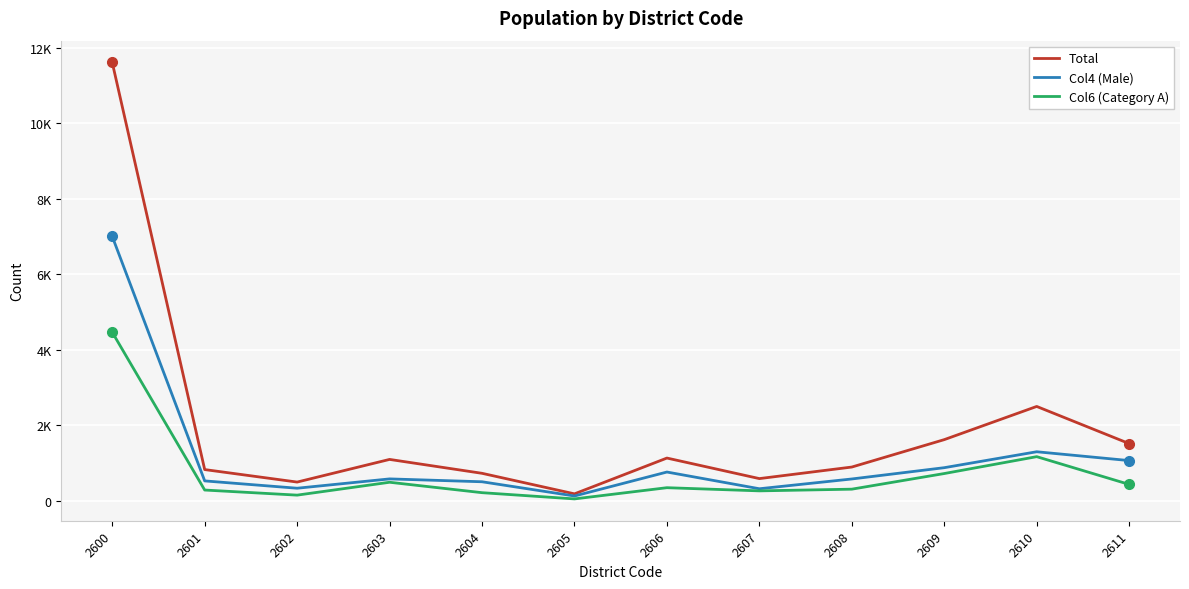

Reading left to right, what are all the values shown in this chart?

Total: 2600=11612	2601=830	2602=499	2603=1099	2604=731	2605=187	2606=1135	2607=591	2608=897	2609=1623	2610=2502	2611=1518
Col4 (Male): 2600=7004	2601=530	2602=336	2603=583	2604=507	2605=130	2606=765	2607=322	2608=581	2609=880	2610=1302	2611=1068
Col6 (Category A): 2600=4467	2601=288	2602=153	2603=494	2604=218	2605=53	2606=350	2607=266	2608=311	2609=725	2610=1172	2611=437